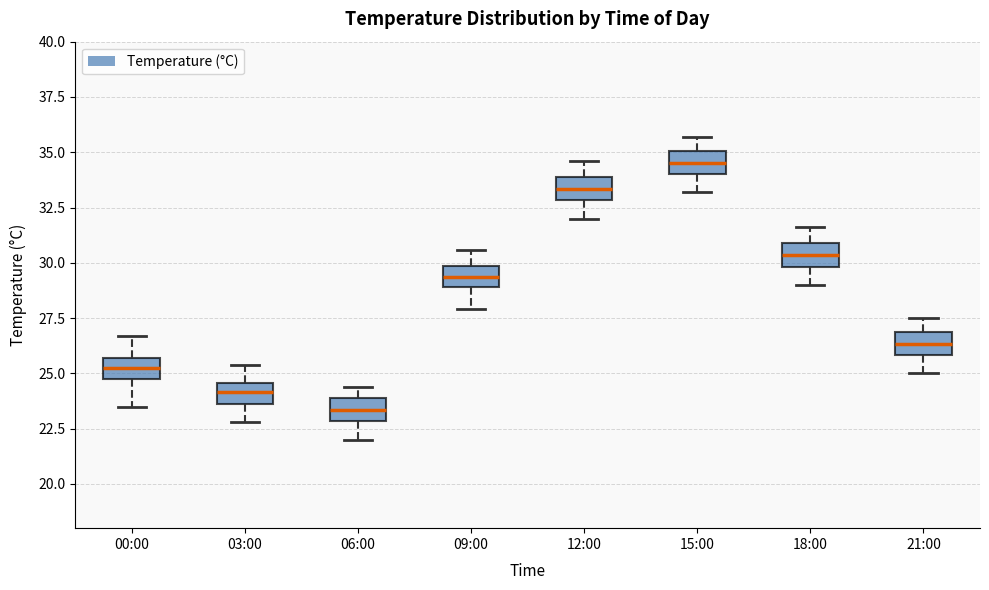

Reading left to right, read every box against the y-axis: the position of its median line, the range the box covers, and the ends of its whiskers. The values are not printed on the chart, so give them approximately, as read against the axis.

00:00: median 25.5 (inside the box), box 24.5 to 25.5, whiskers 23.5 to 26.5
03:00: median 24.0, box 23.5 to 24.5, whiskers 23.0 to 25.5
06:00: median 23.5, box 23.0 to 24.0, whiskers 22.0 to 24.5
09:00: median 29.5, box 29.0 to 30.0, whiskers 28.0 to 30.5
12:00: median 33.5, box 33.0 to 34.0, whiskers 32.0 to 34.5
15:00: median 34.5, box 34.0 to 35.0, whiskers 33.0 to 35.5
18:00: median 30.5, box 30.0 to 31.0, whiskers 29.0 to 31.5
21:00: median 26.5, box 26.0 to 27.0, whiskers 25.0 to 27.5